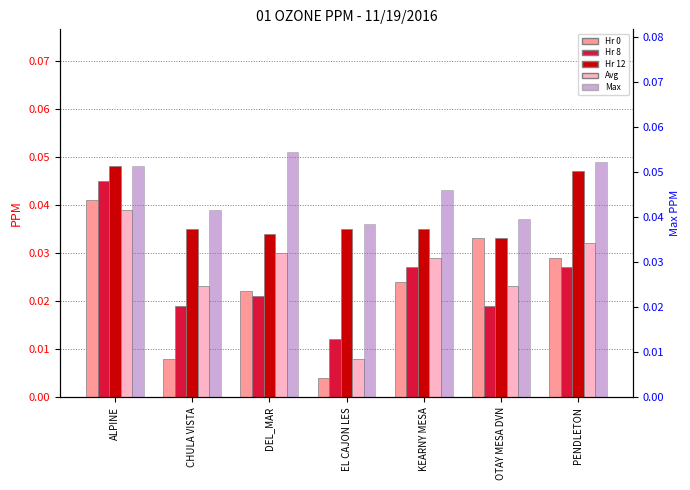

The value of Hr 0 at PENDLETON is 0.0. True or false?

True